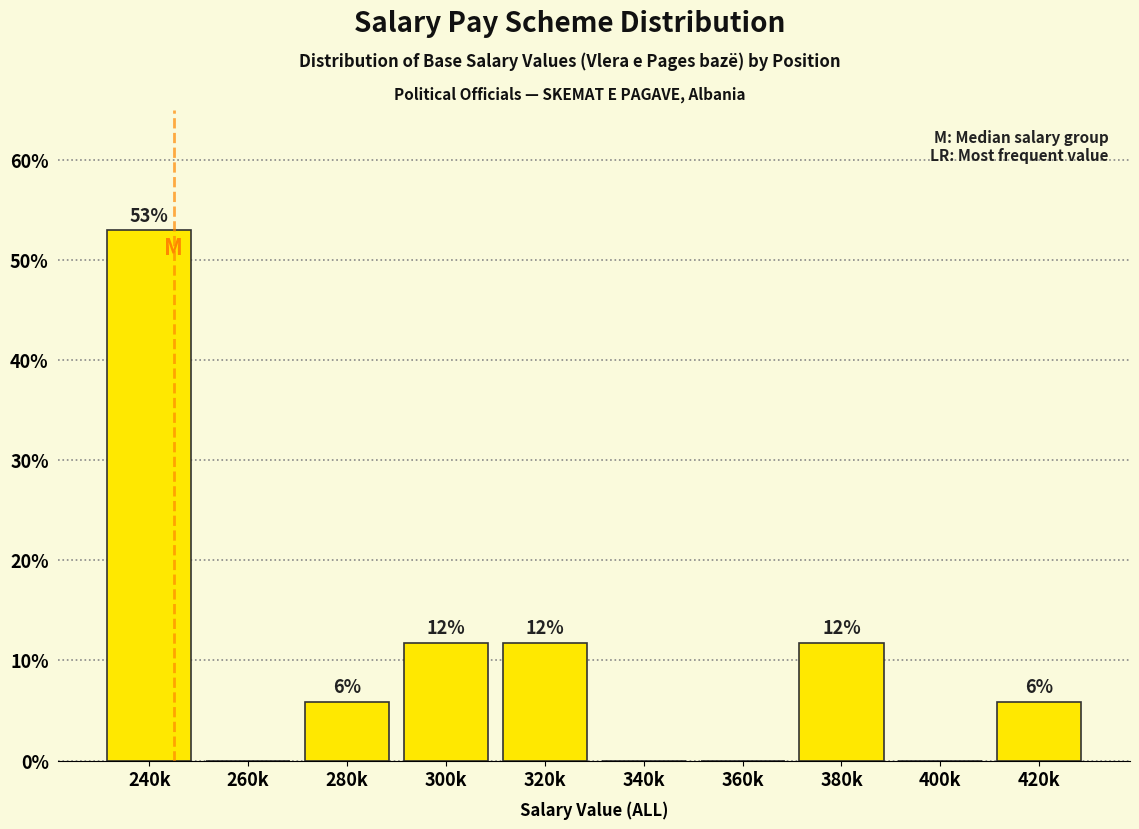

Are the bars horizontal?

No